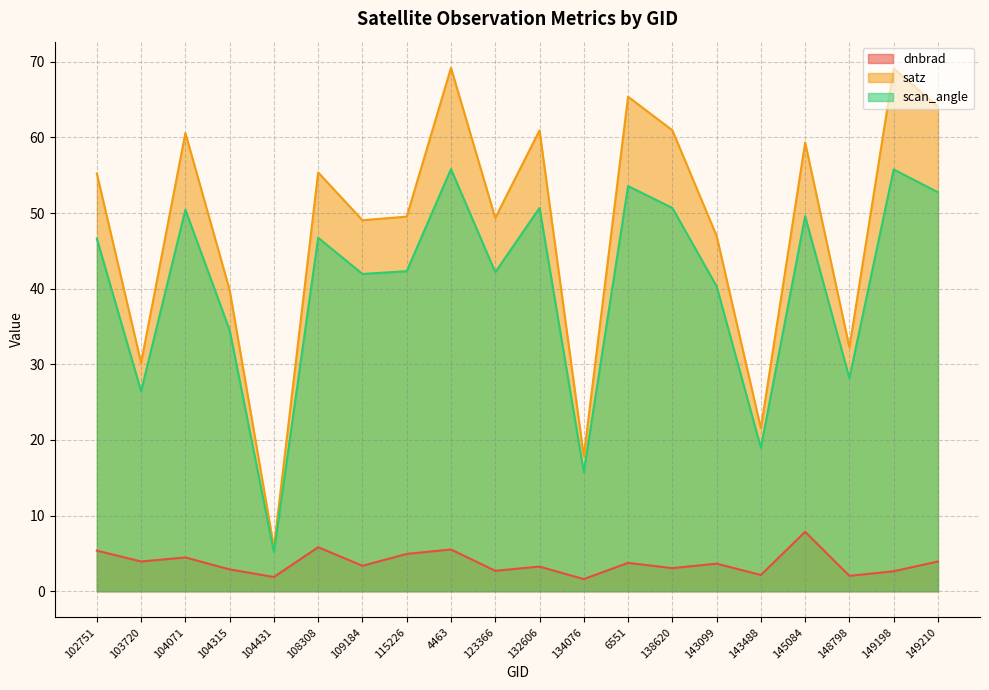

How many data points does each series have?

20